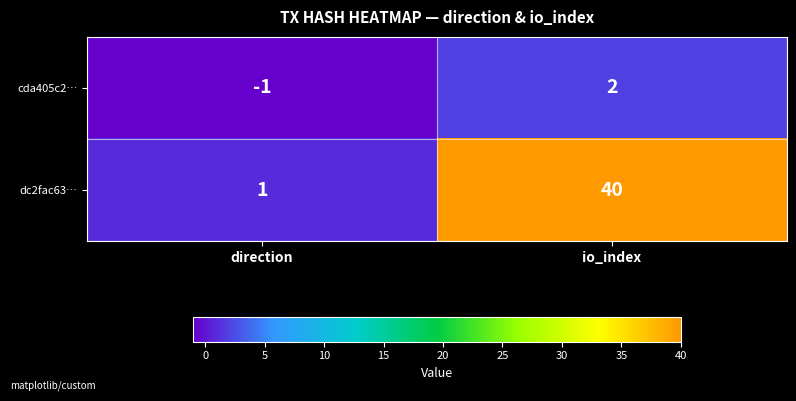

Reading left to right, extract all data points from this chart.

cda405c2…: -1	2
dc2fac63…: 1	40